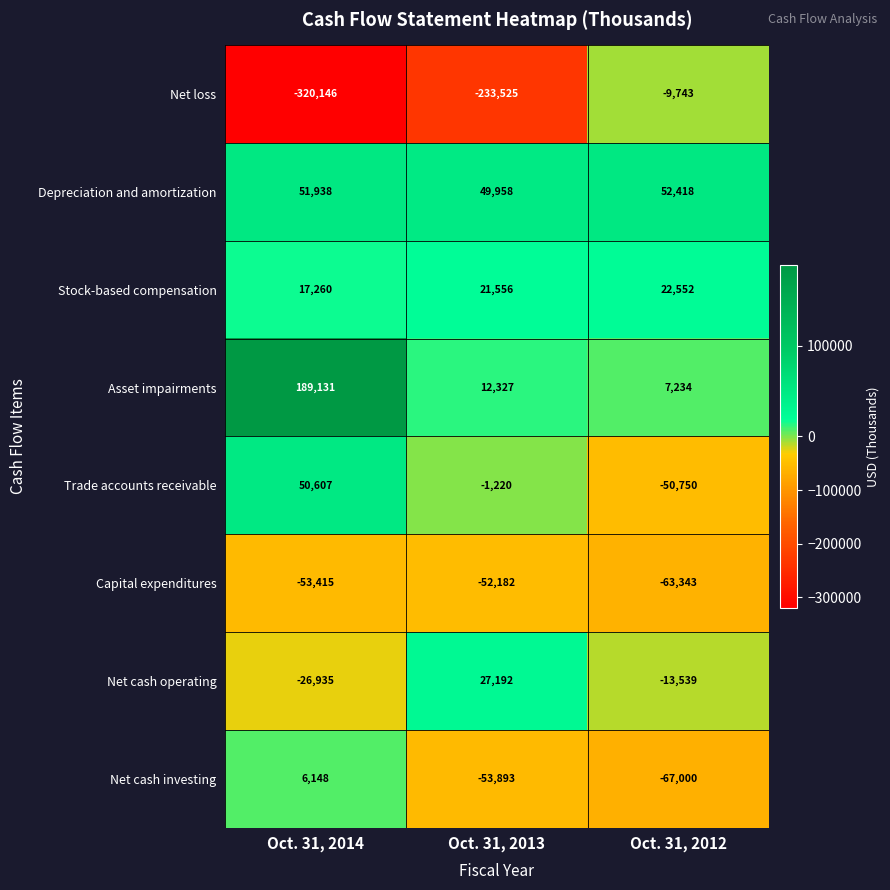

What is the sum of all Trade accounts receivable values?

-1363